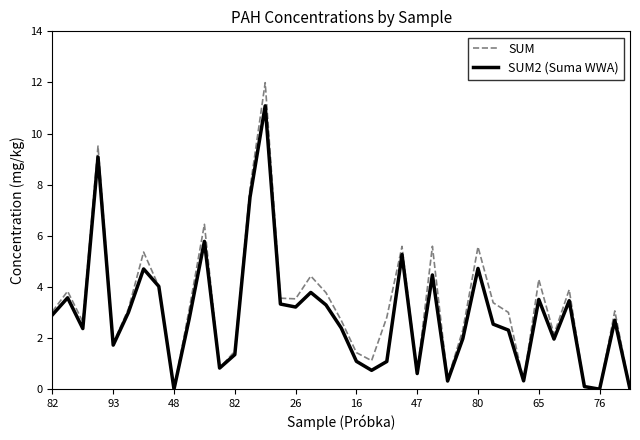

What are all the series names shown in the legend?

SUM, SUM2 (Suma WWA)